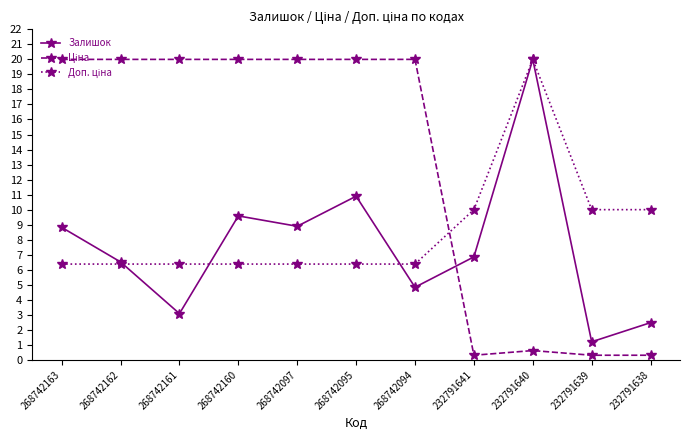

What is the total value across all series at 268742161?

29.5